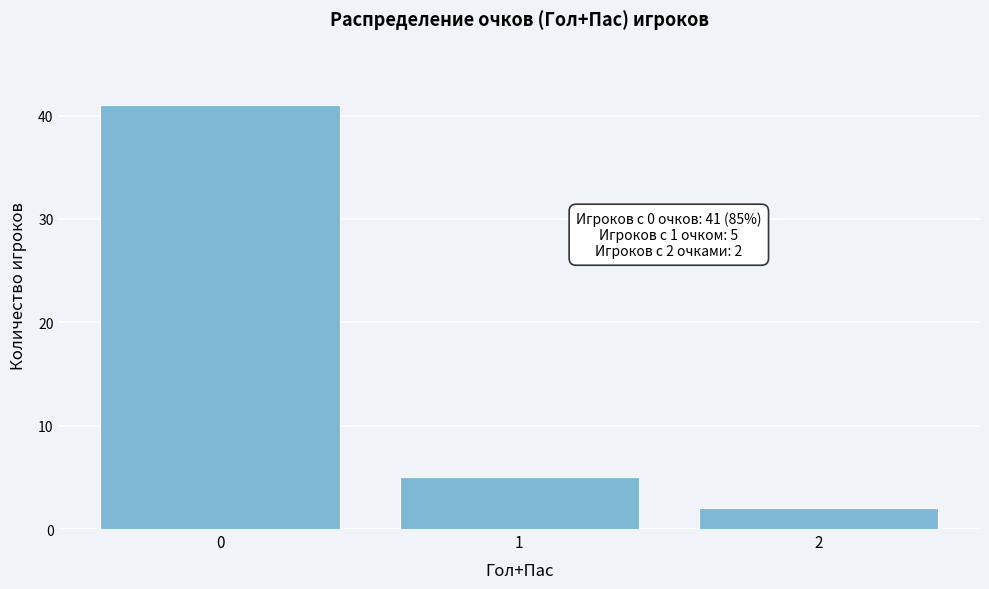

Which range on the x-axis has the tallest bar?

-0.5 to 0.5